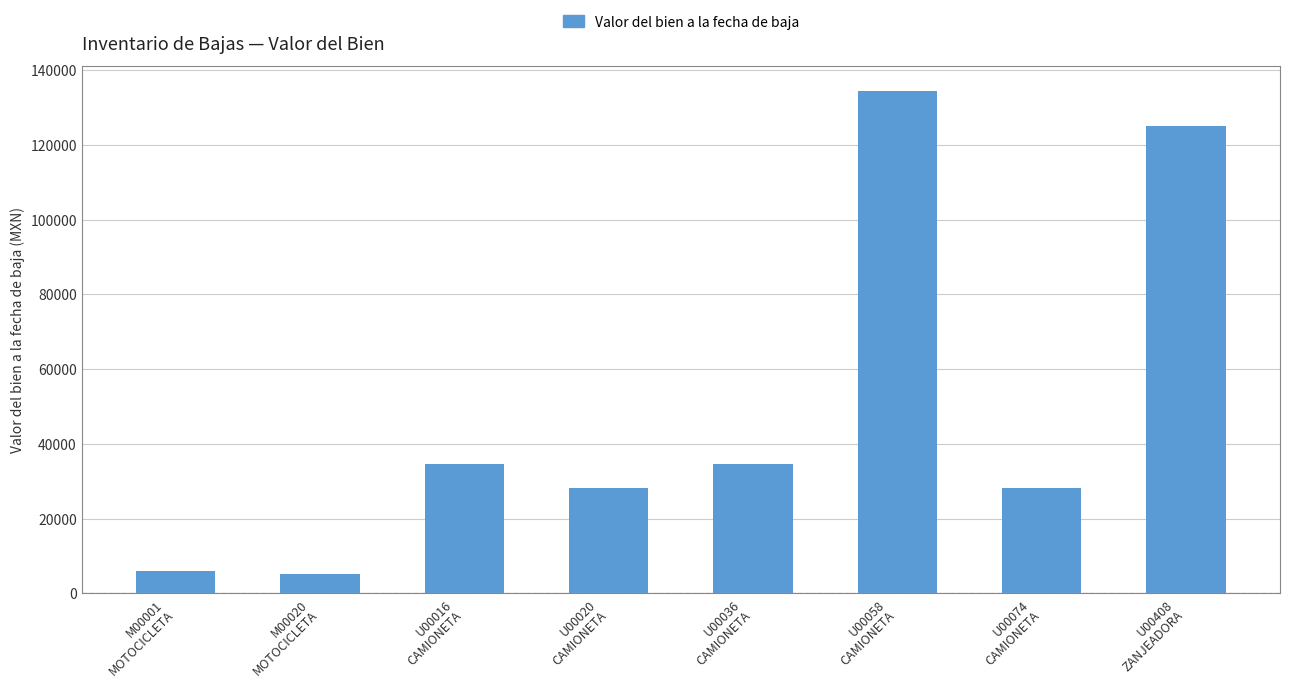

What is the value of the 4th bar from the left?

28116.0